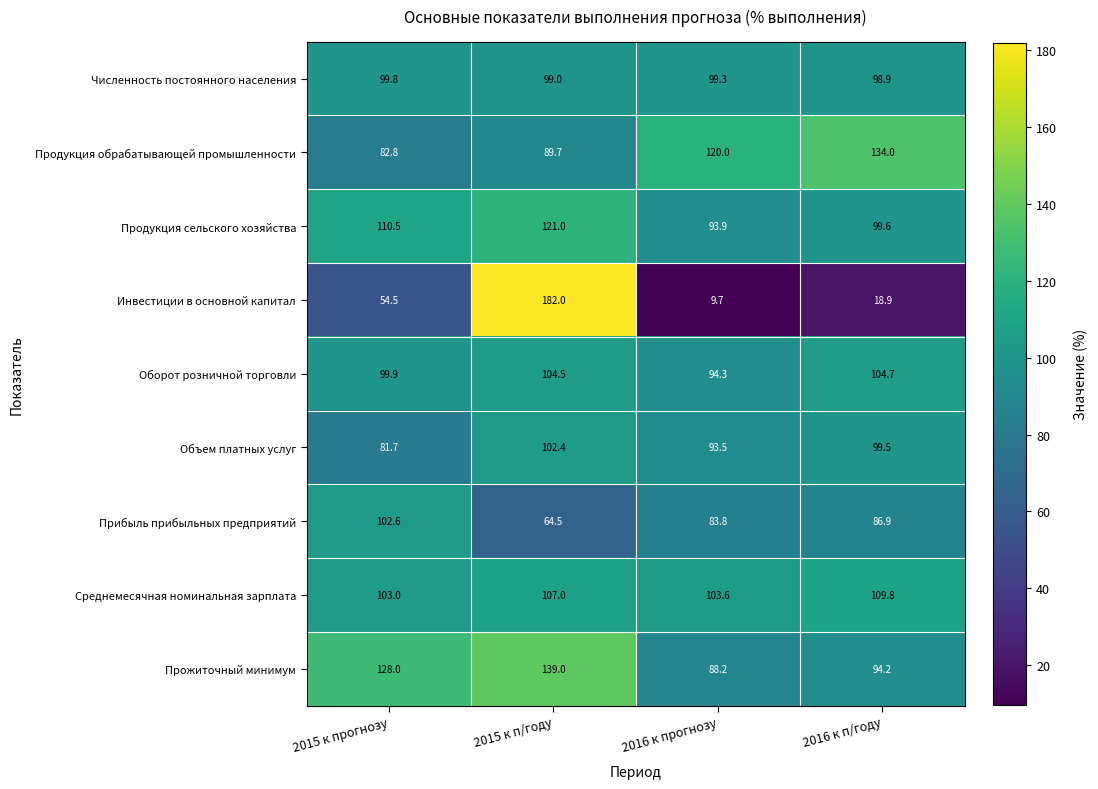

At which category is the sum across all series the highest?

2015 к п/году